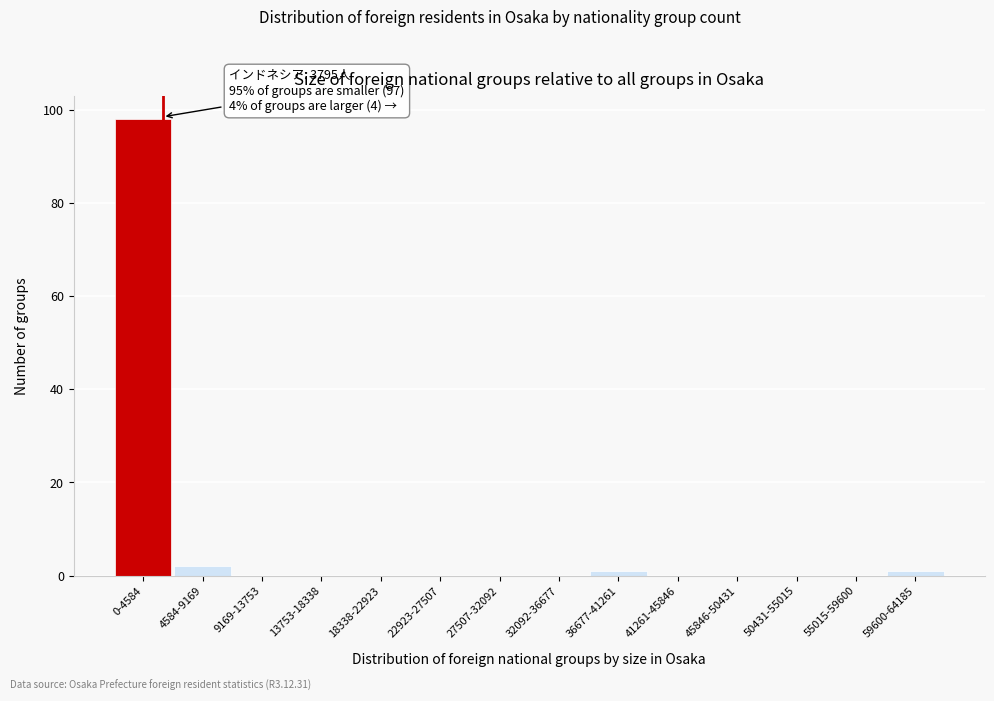

Reading right to left, list all the values displayed in this chart.

59600-64185=1	55015-59600=0	50431-55015=0	45846-50431=0	41261-45846=0	36677-41261=1	32092-36677=0	27507-32092=0	22923-27507=0	18338-22923=0	13753-18338=0	9169-13753=0	4584-9169=2	0-4584=98